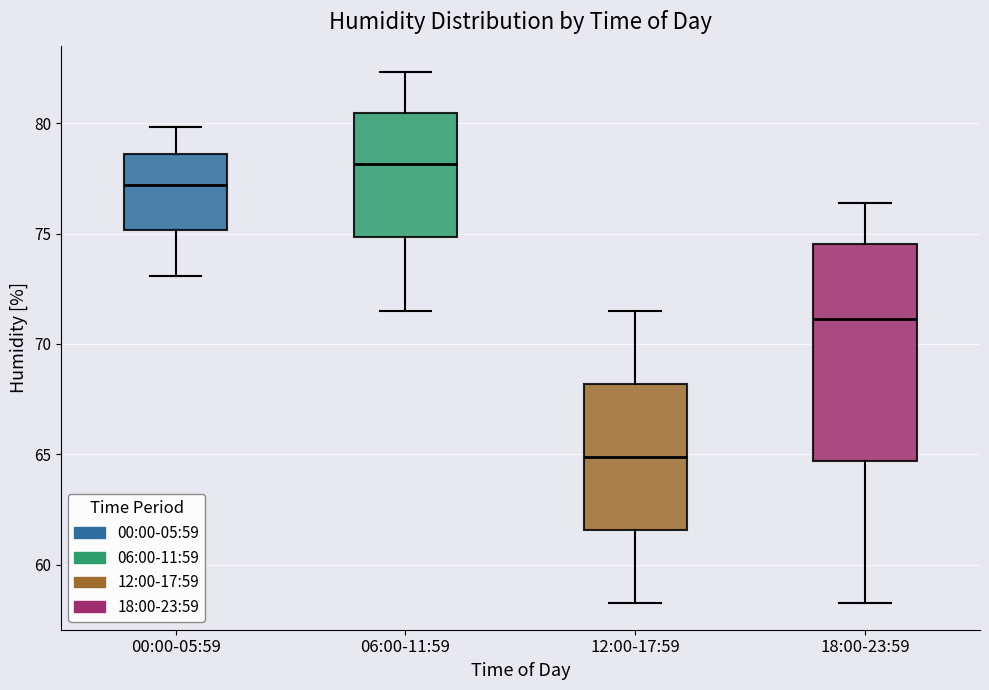

Where does the median line of the box for 00:00-05:59 sit on the y-axis? The values are not printed on the chart, so give them approximately, as read against the axis.

77.0